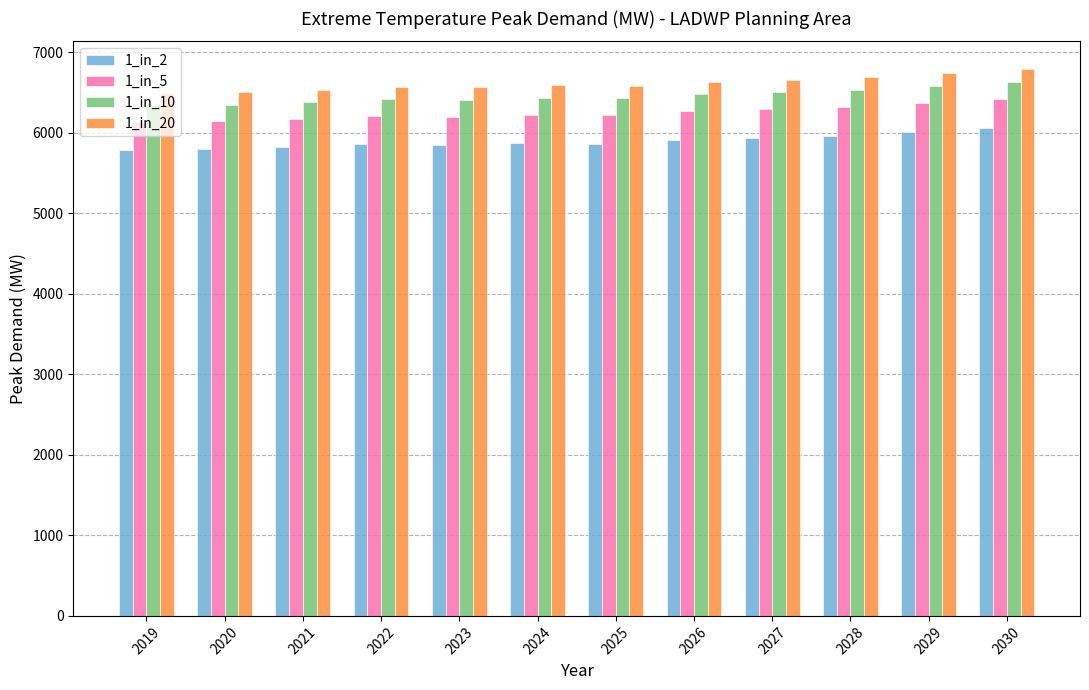

What is the sum of the 1_in_20 values at 2023 and 2029?

13301.1